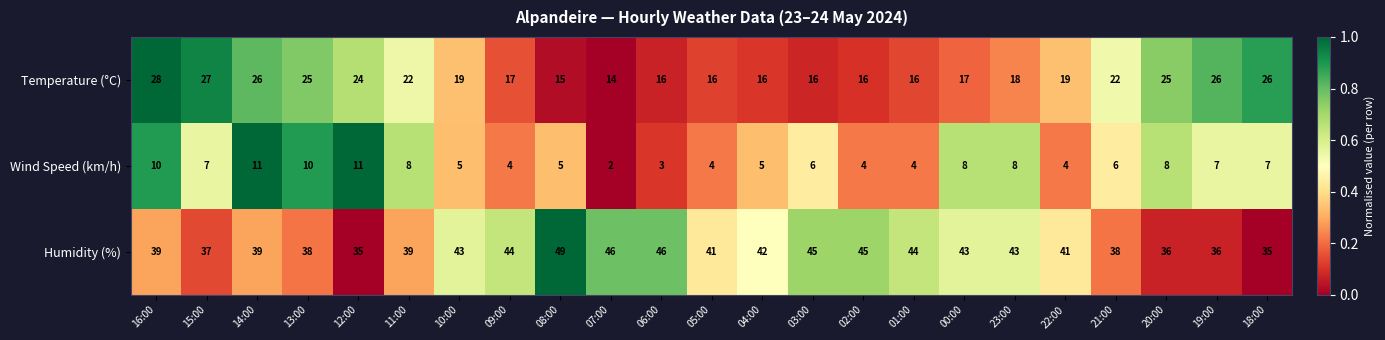

Between 13:00 and 09:00, which series saw the biggest shift?

Temperature (°C)